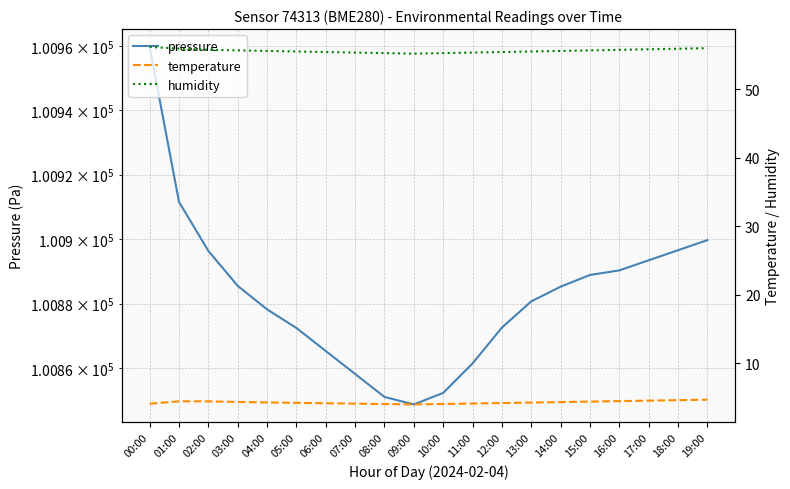

Between 03:00 and 13:00, which series saw the biggest shift?

pressure